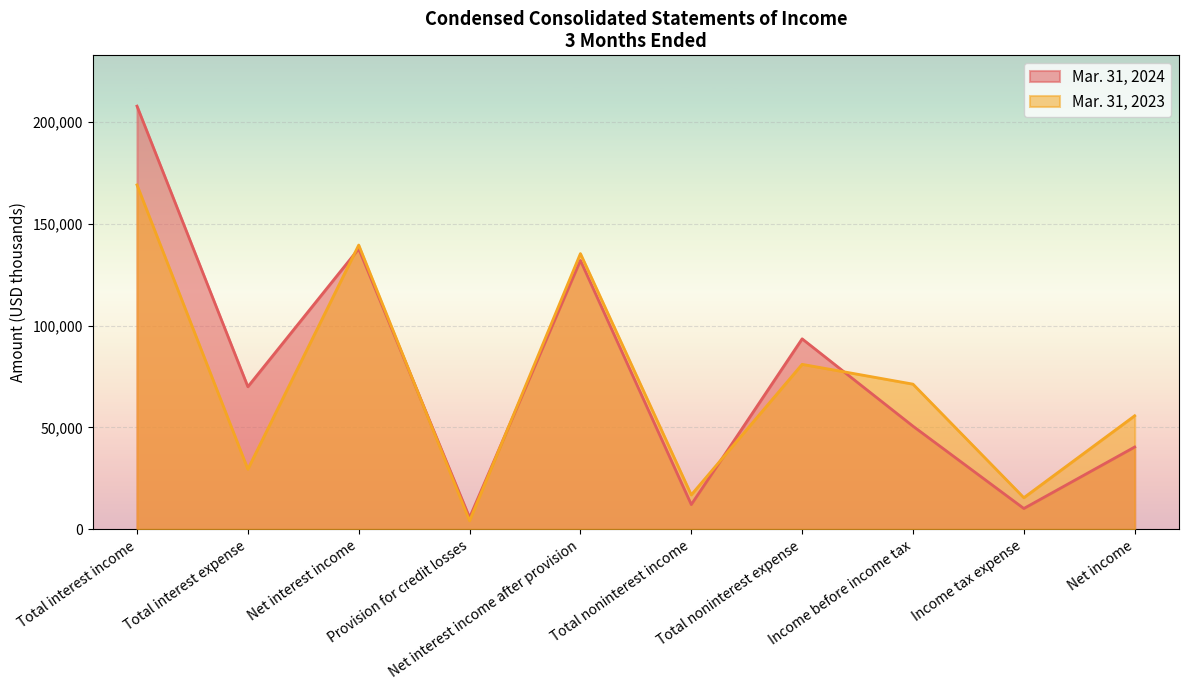

Which category has the highest value in the Mar. 31, 2024 series?

Total interest income